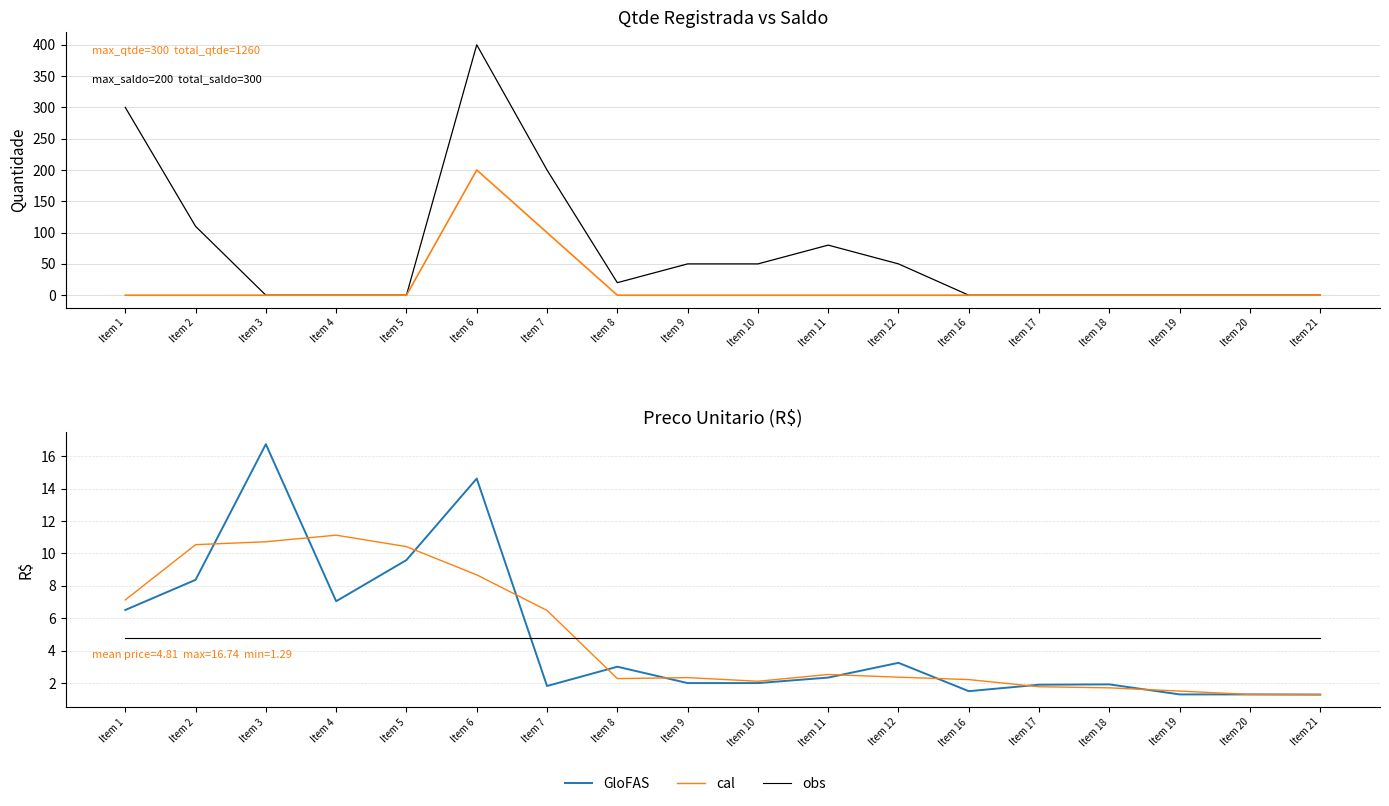

What is the sum of the GloFAS values at Item 20 and Item 3?

18.0